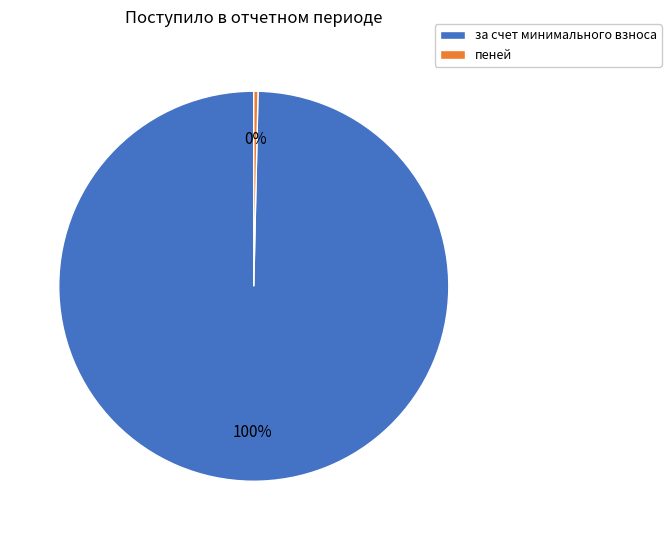

What is the smallest slice in the pie chart?

пеней